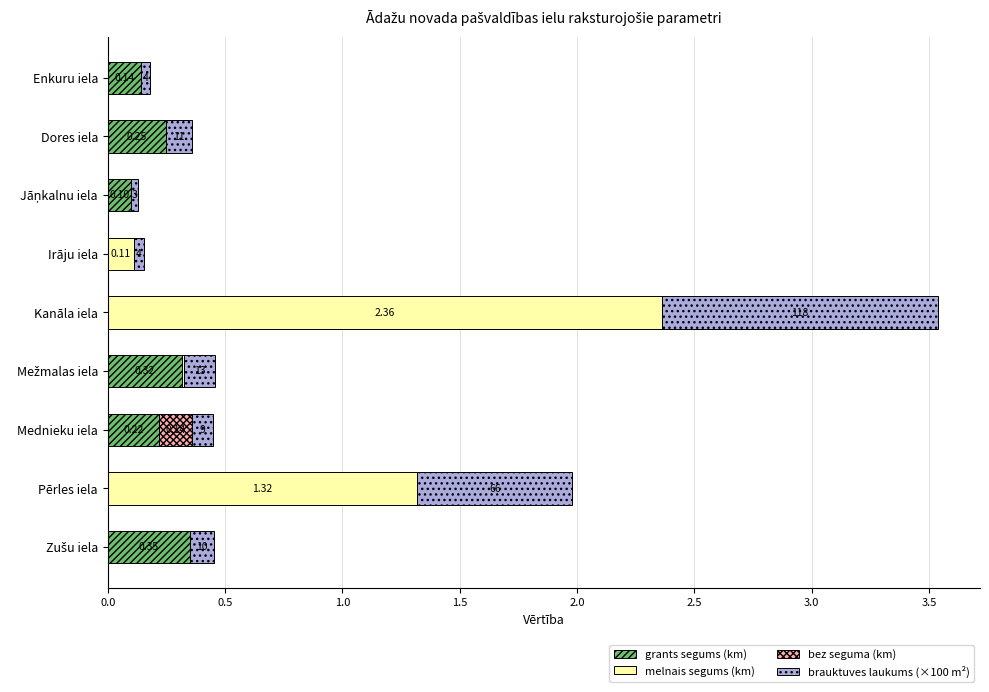

At which category is the sum across all series the highest?

Kanāla iela